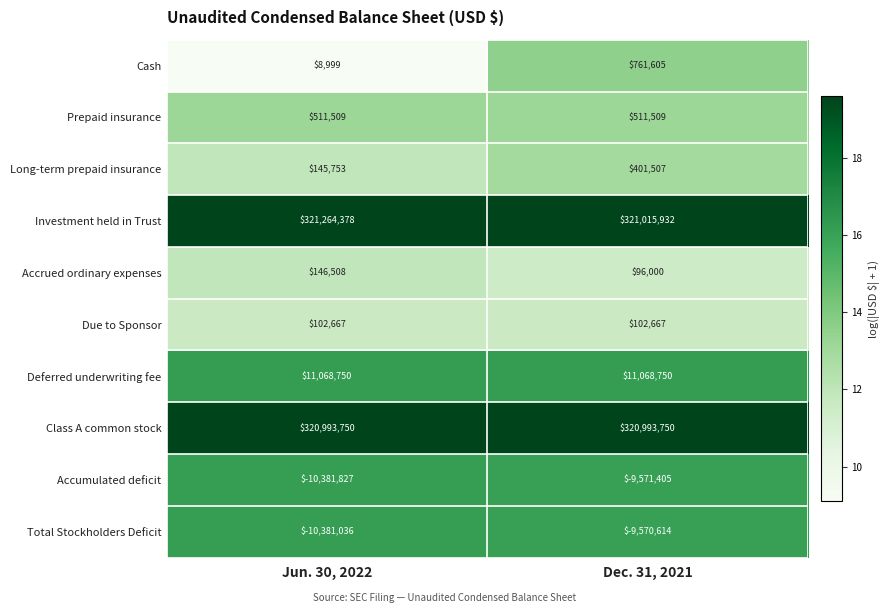

Which series has the largest total across all categories?

Investment held in Trust